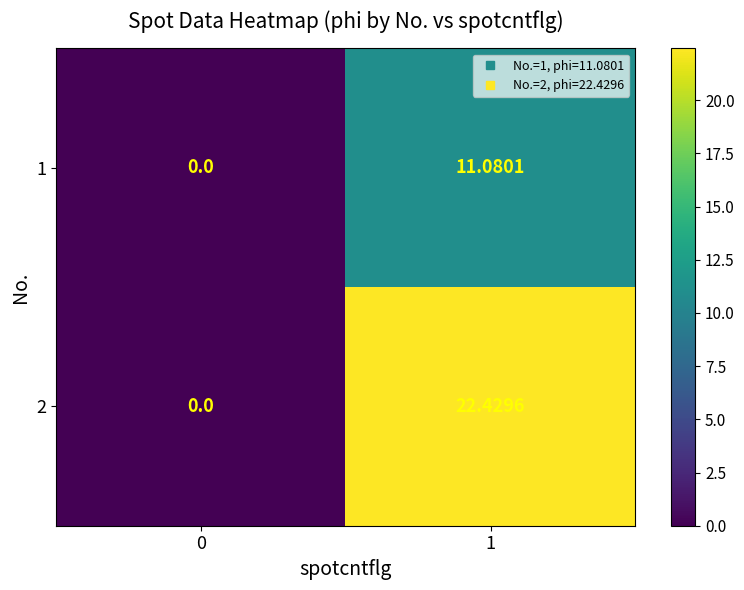

Is the value of 1 at 1 greater than the value of 2 at 1?

No